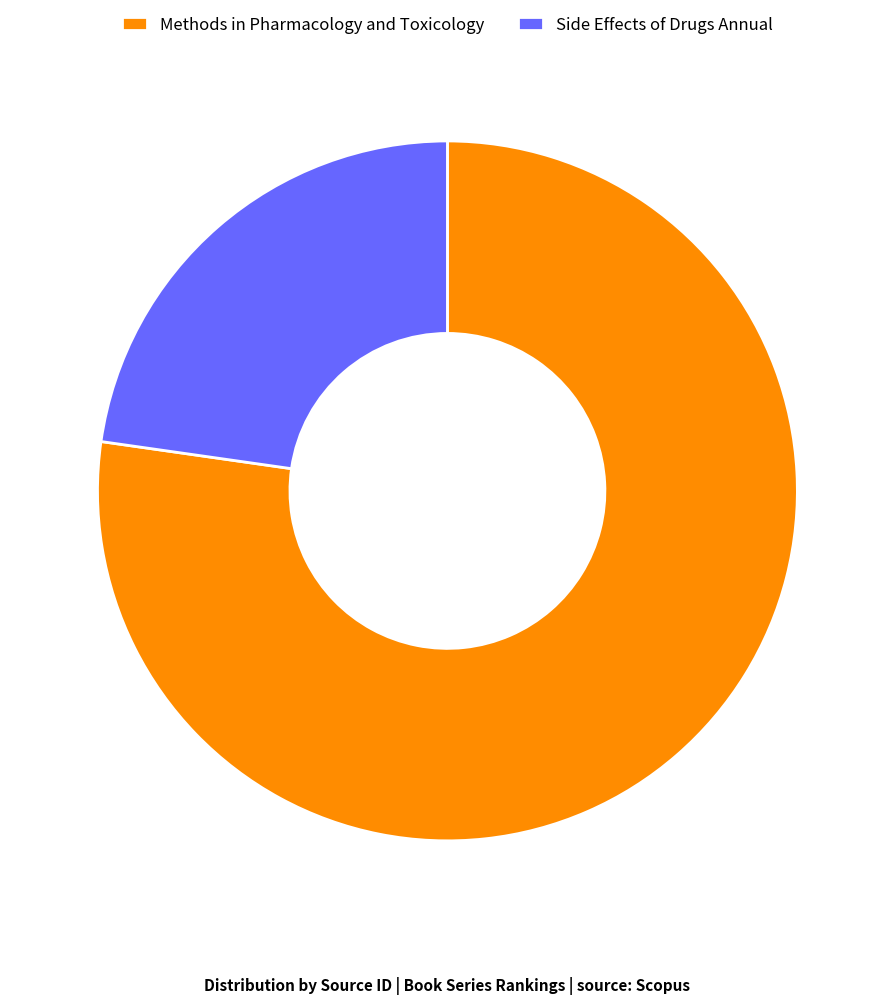

Which slice represents more than half of the pie?

Methods in Pharmacology and Toxicology